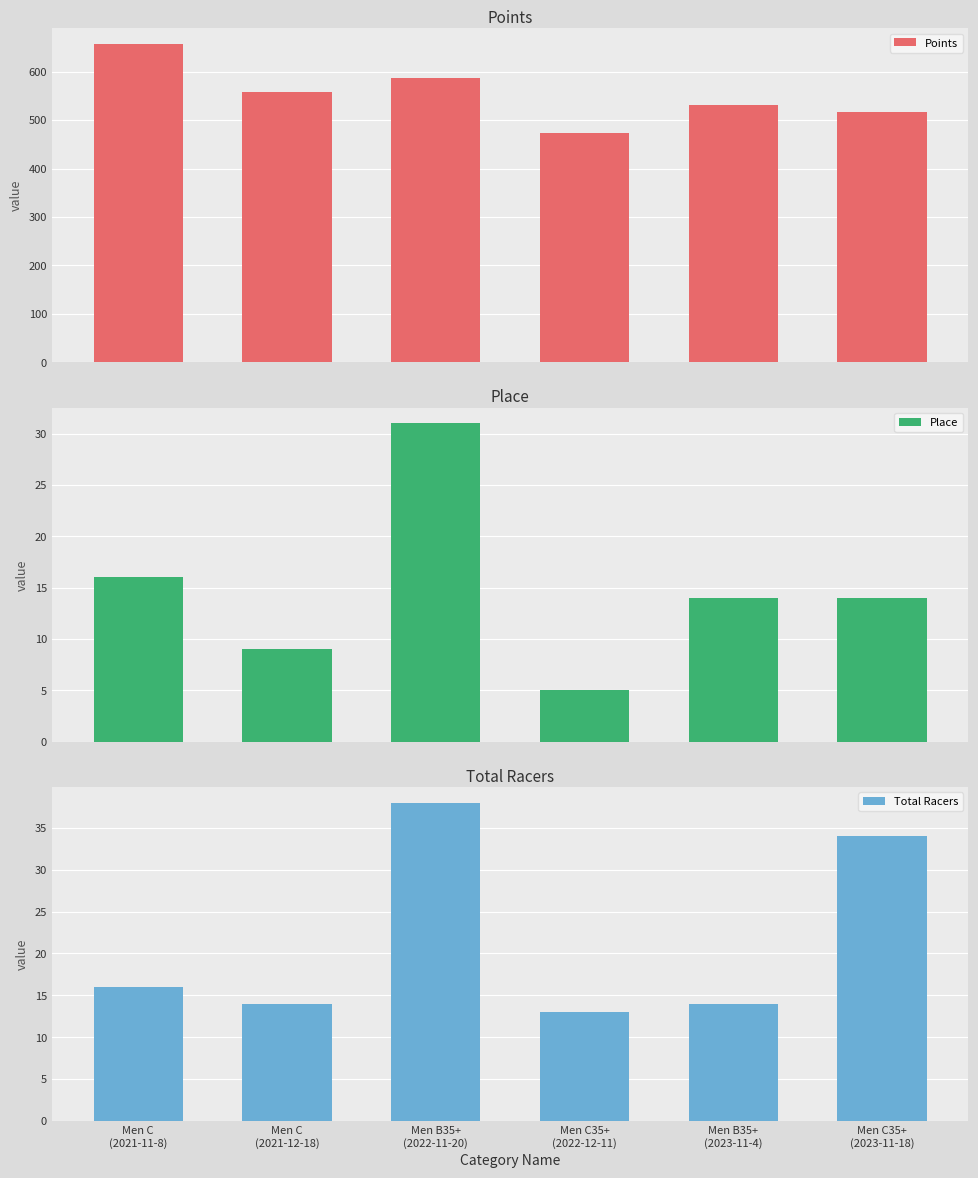

What are all the series names shown in the legend?

Points, Place, Total Racers